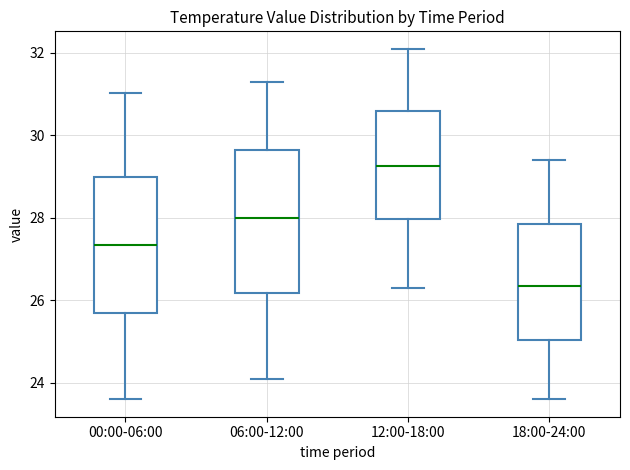

Reading left to right, transcribe this box plot: for each box, give where its median line is, the range the box spans, and where its two whiskers end, as read against the y-axis. The values are not printed on the chart, so give them approximately, as read against the axis.

00:00-06:00: median 27.4, box 25.6 to 29.0, whiskers 23.6 to 31.0
06:00-12:00: median 28.0, box 26.2 to 29.6, whiskers 24.2 to 31.4
12:00-18:00: median 29.2, box 28.0 to 30.6, whiskers 26.4 to 32.2
18:00-24:00: median 26.4, box 25.0 to 27.8, whiskers 23.6 to 29.4